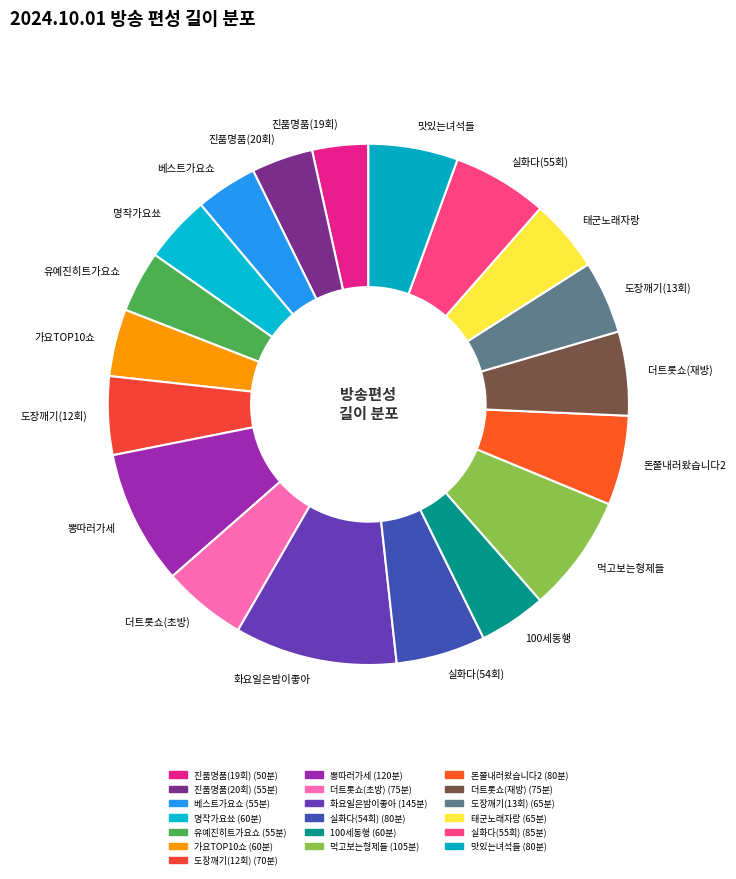

Approximately how many times larger is the value at 태군노래자랑 compared to 실화다(55회)?

0.8